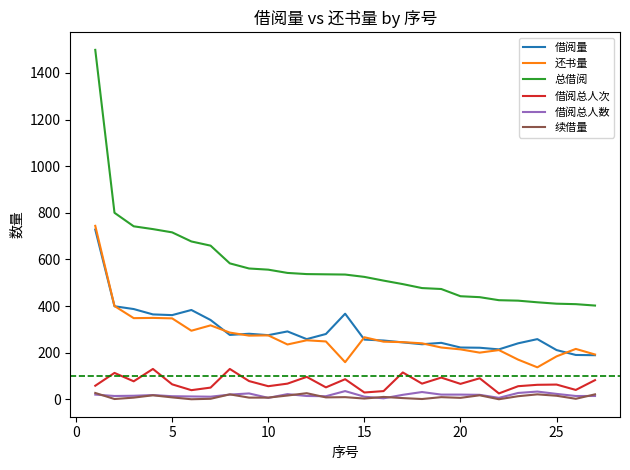

True or false: 还书量 and 借阅总人次 intersect in this chart.

False